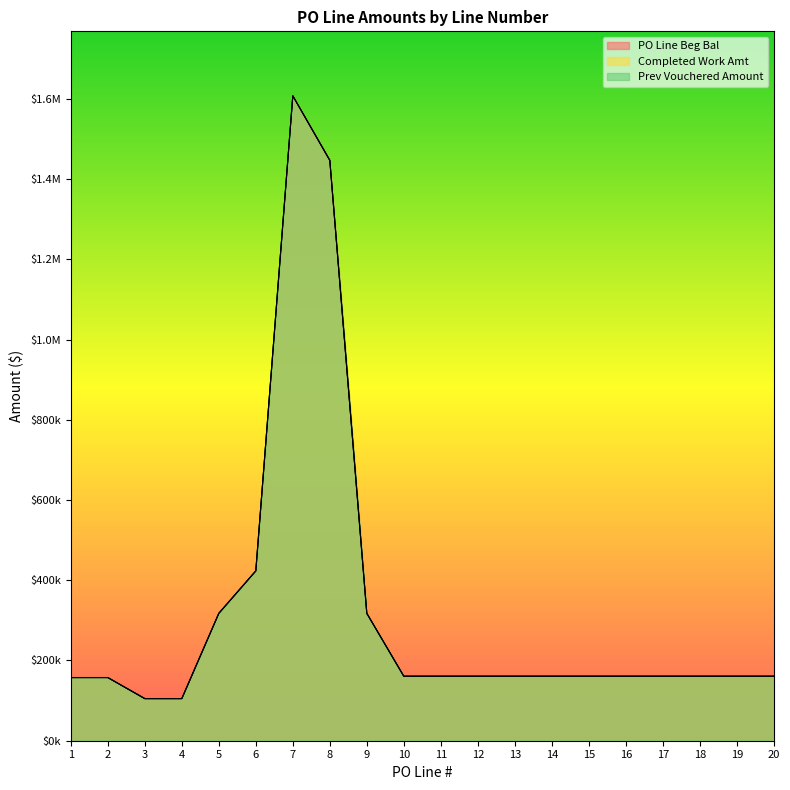

List the series in order of their peak value, lowest first.

PO Line Beg Bal, Completed Work Amt, Prev Vouchered Amount